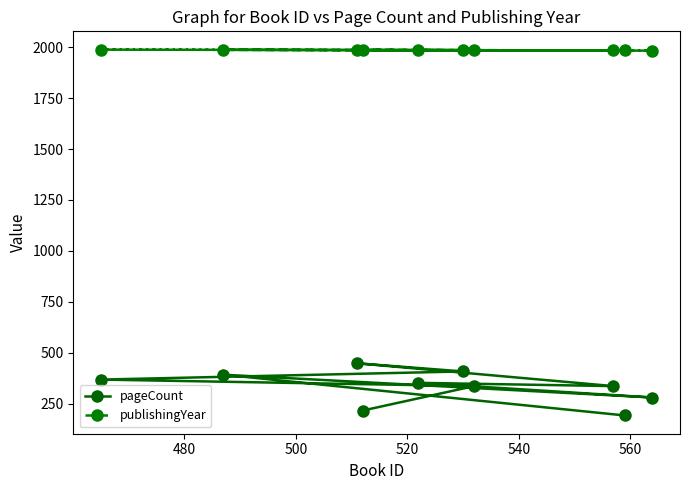

What is the minimum value shown in the chart?

192